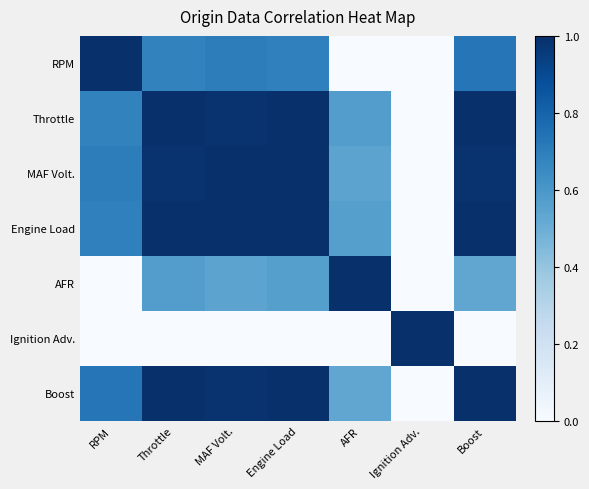

At which category does the chart reach its peak across all series?

RPM